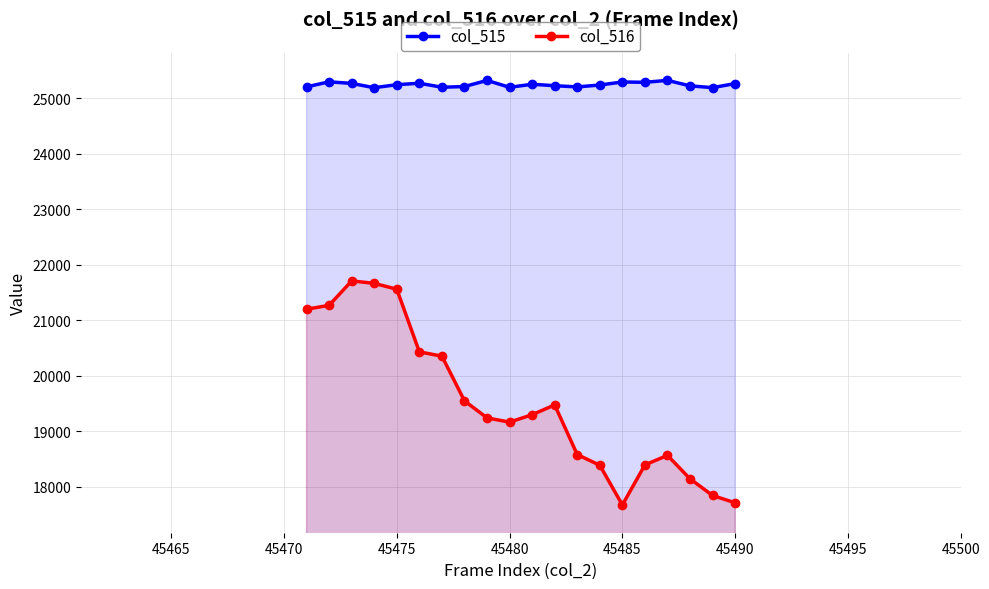

What is the minimum value for col_516?

17673